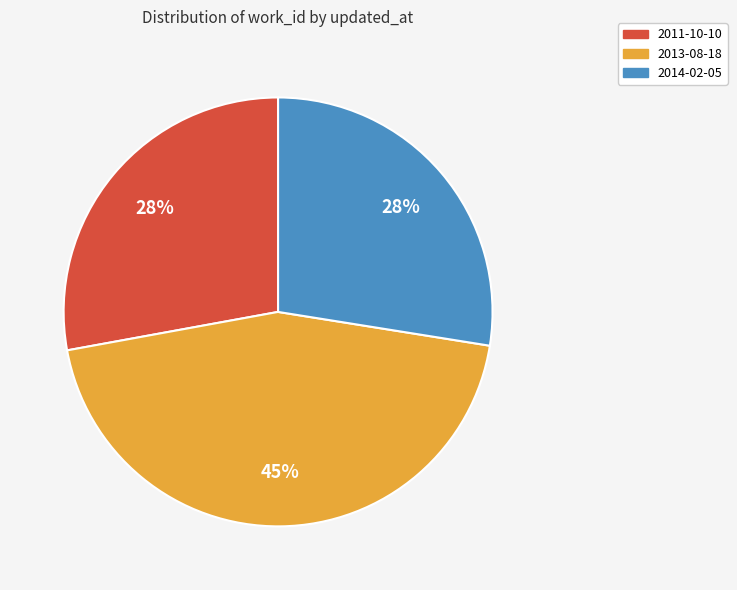

Which has a higher value, 2011-10-10 or 2013-08-18?

2013-08-18